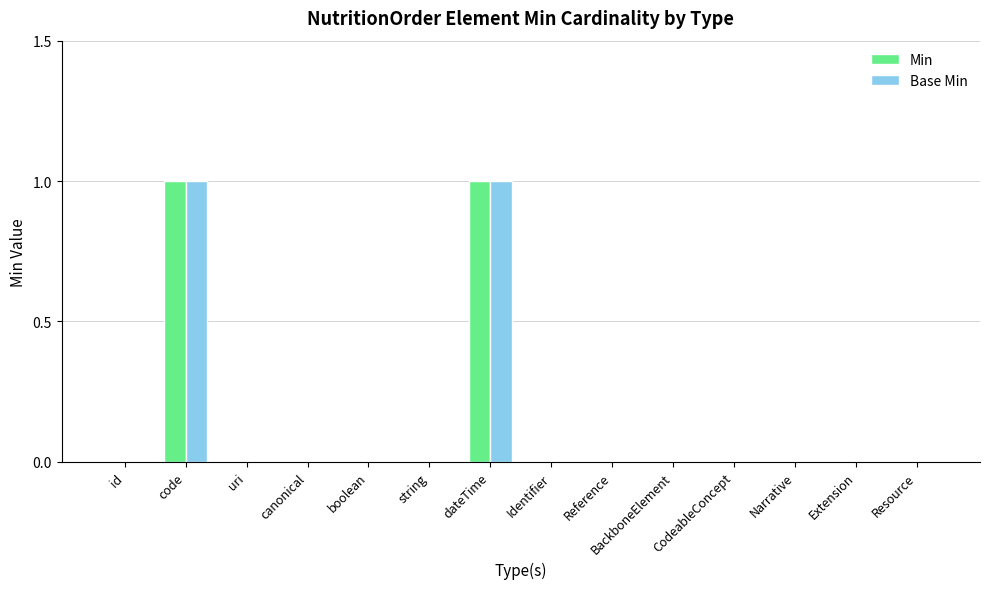

Are the bars horizontal?

No